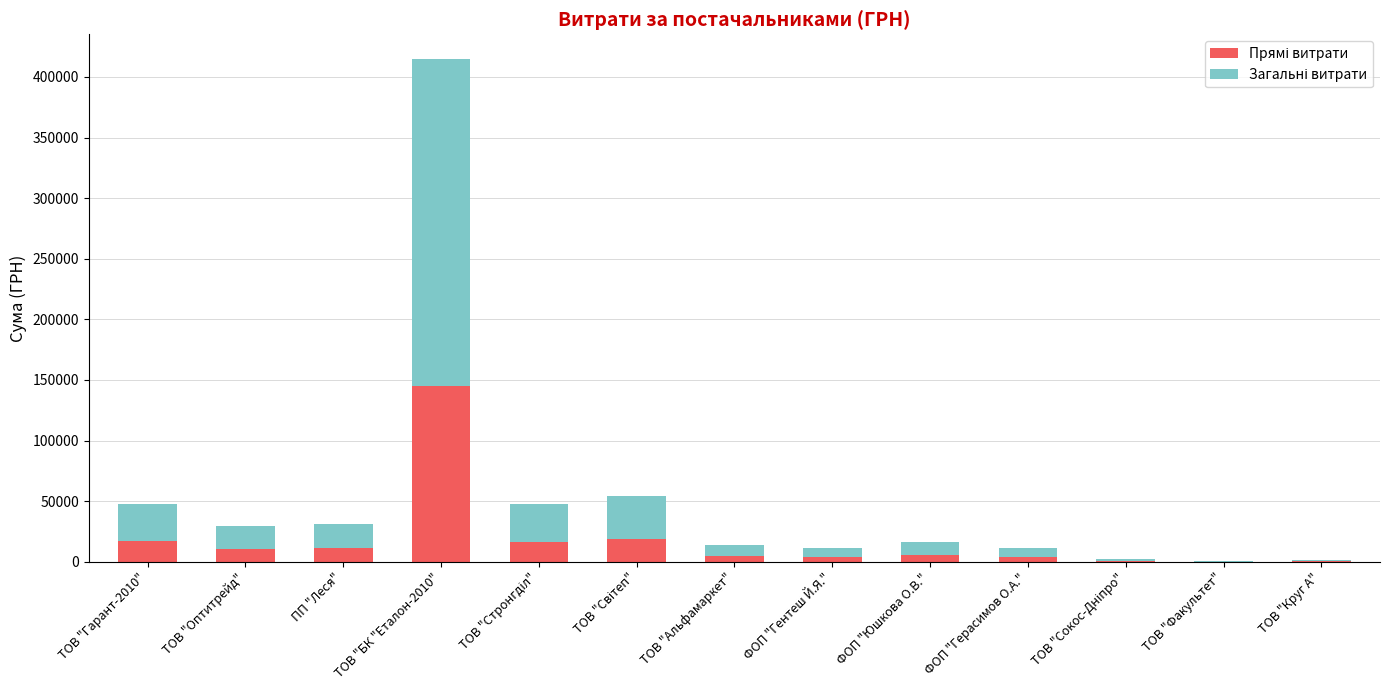

What is the total value across all series at ТОВ "Оптитрейд"?

29764.1